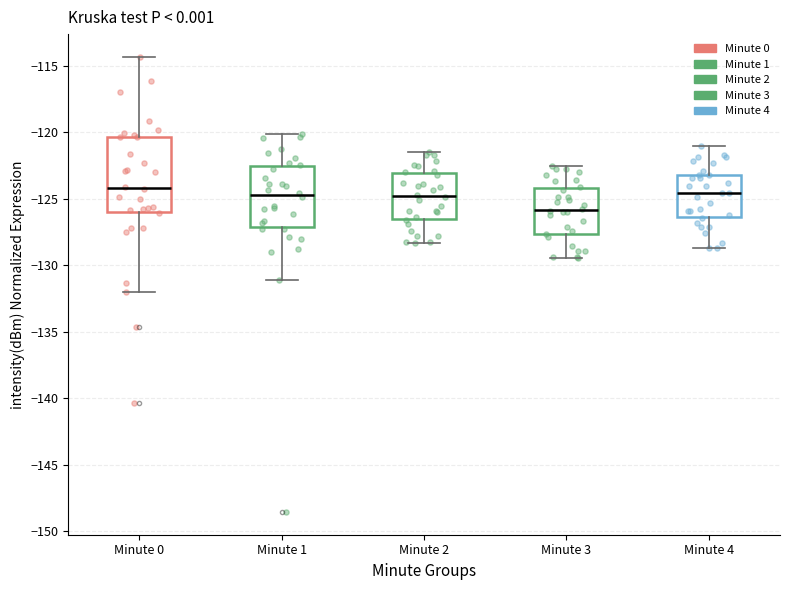

Reading left to right, transcribe this box plot: for each box, give where its median line is, the range the box spans, and where its two whiskers end, as read against the y-axis. The values are not printed on the chart, so give them approximately, as read against the axis.

Minute 0: median -124.0, box -126.0 to -120.5, whiskers -132.0 to -114.5
Minute 1: median -124.5, box -127.0 to -122.5, whiskers -131.0 to -120.0
Minute 2: median -125.0, box -126.5 to -123.0, whiskers -128.5 to -121.5
Minute 3: median -126.0, box -127.5 to -124.0, whiskers -129.5 to -122.5
Minute 4: median -124.5, box -126.5 to -123.0, whiskers -128.5 to -121.0